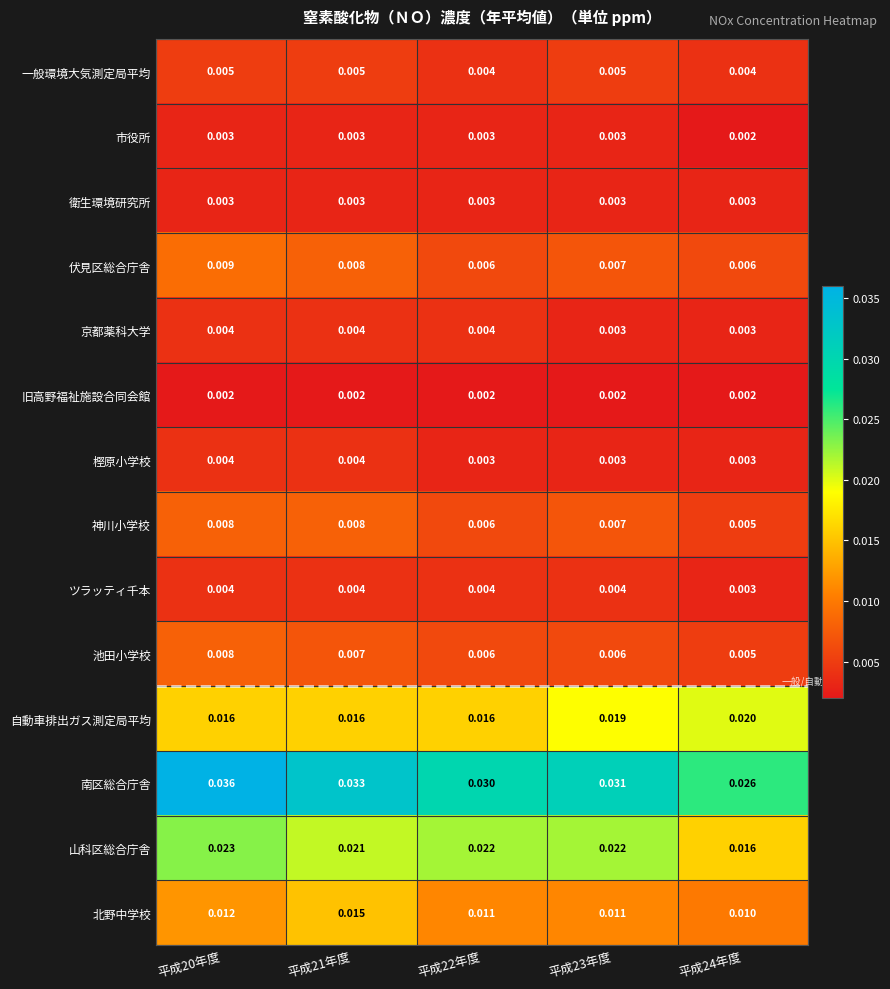

At which category does the chart reach its peak across all series?

平成20年度